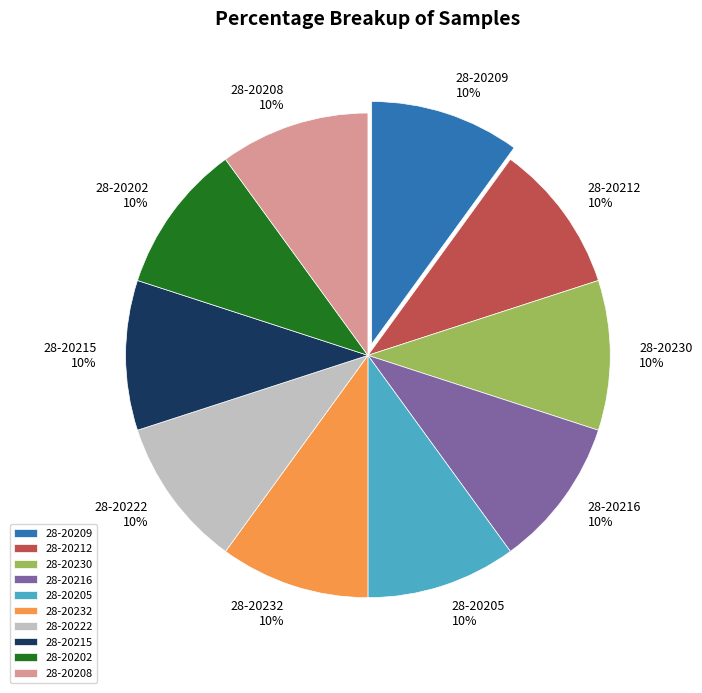

Is 28-20222 the majority of the pie?

No